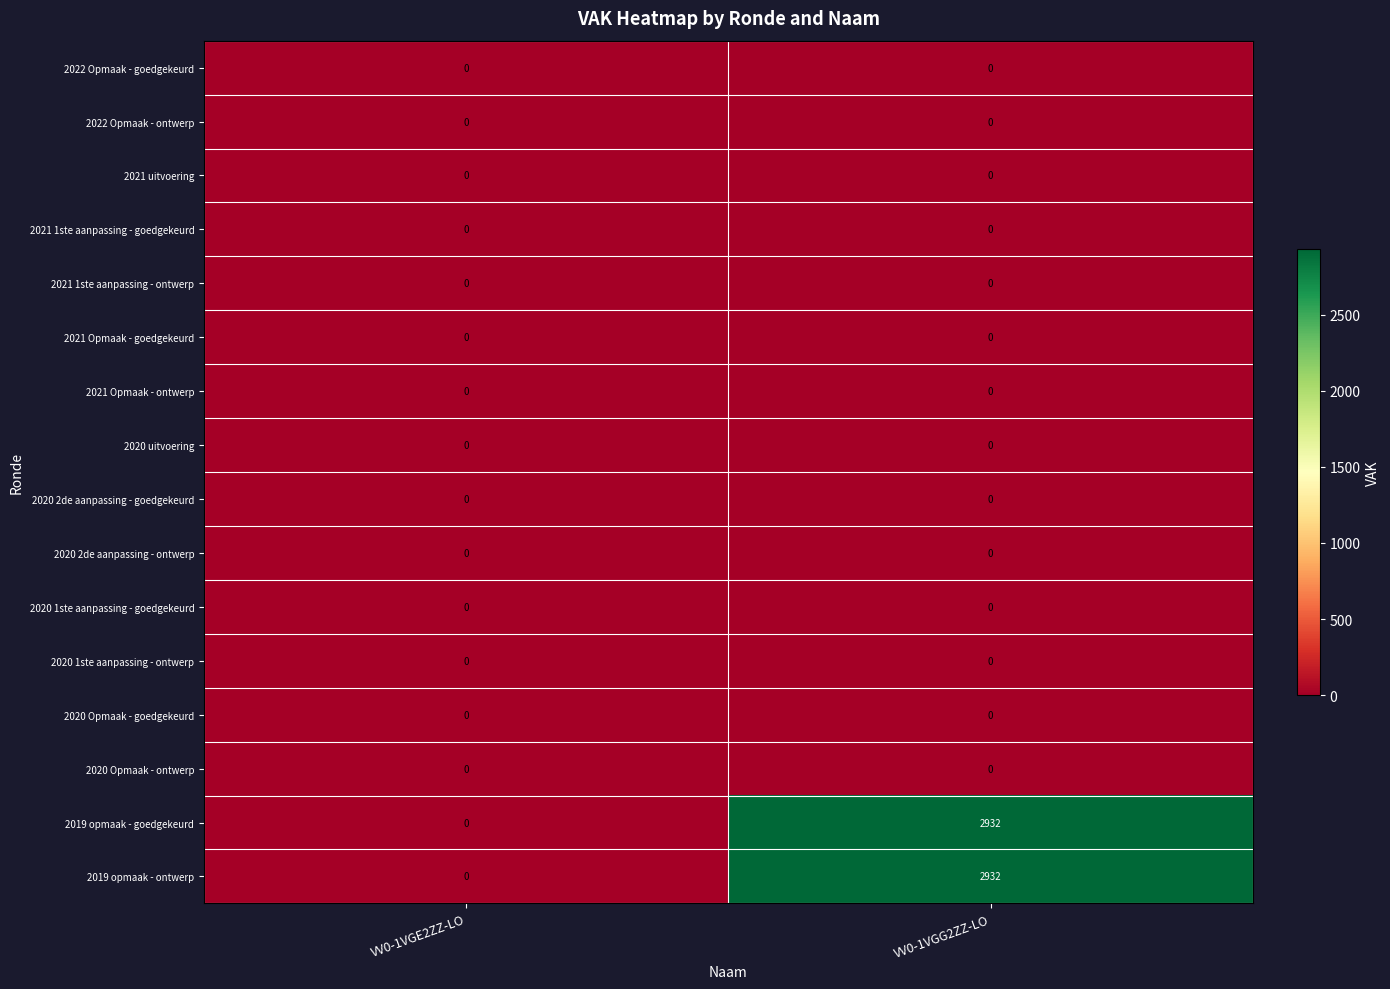

At which category is the sum across all series the highest?

VV0-1VGG2ZZ-LO